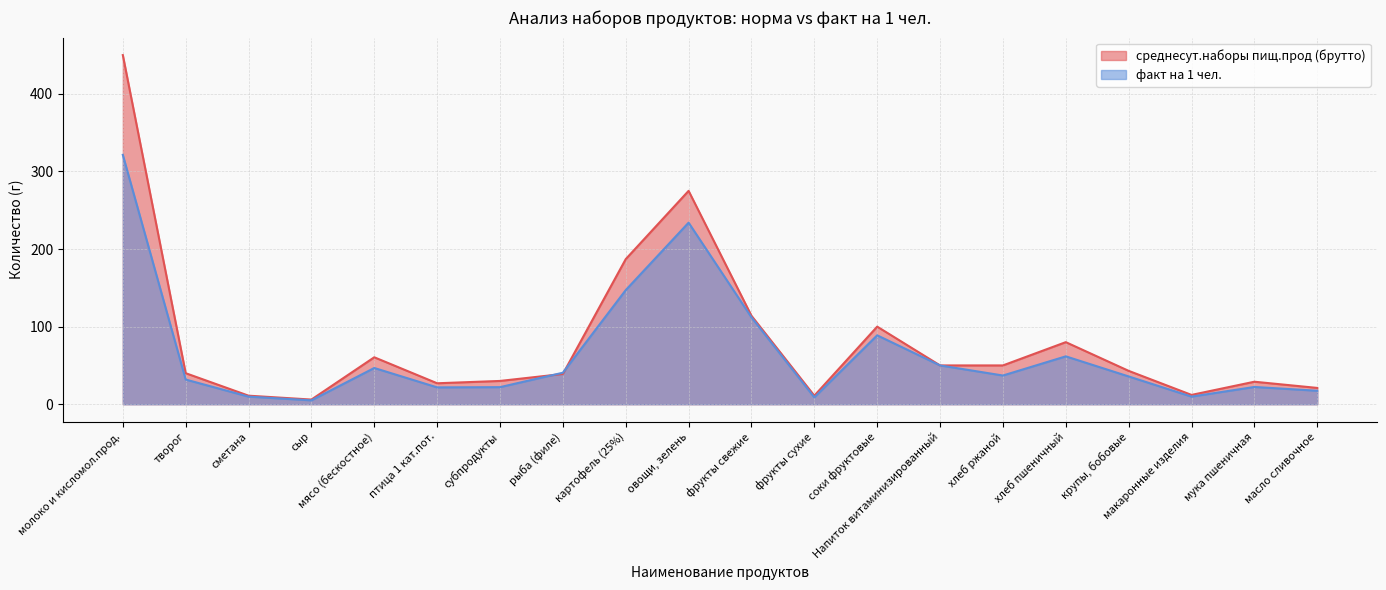

Where is среднесут.наборы пищ.прод (брутто) nearest to the value 228?

картофель (25%)